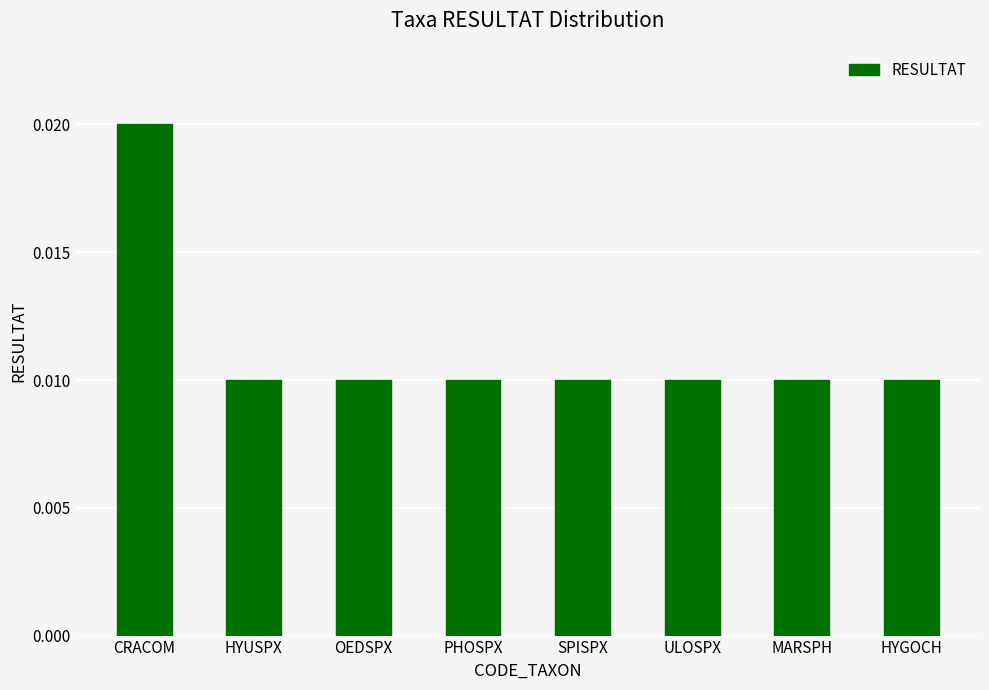

Are the bars horizontal?

No